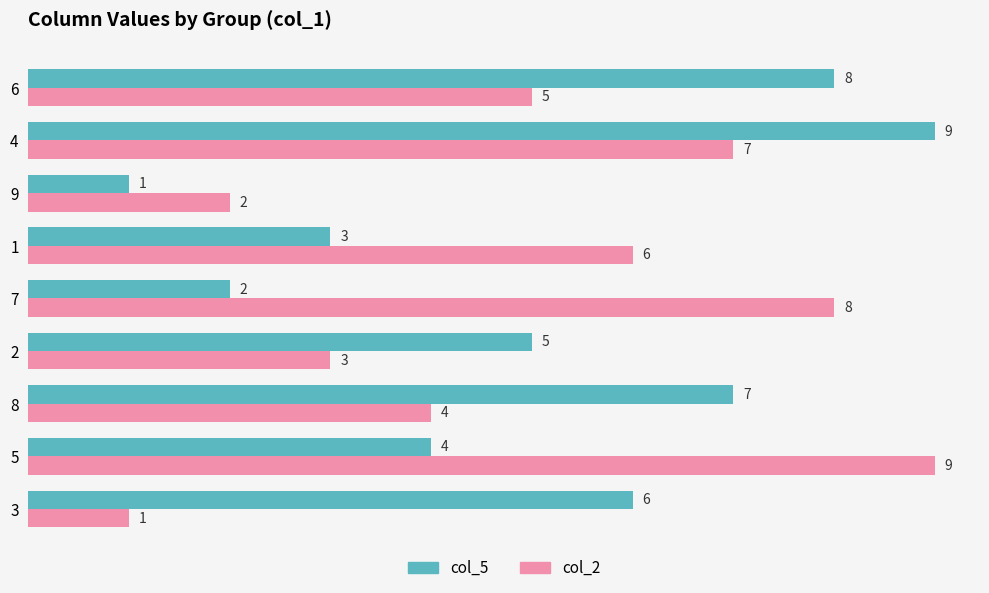

The value of col_5 at 6 is 3. True or false?

False